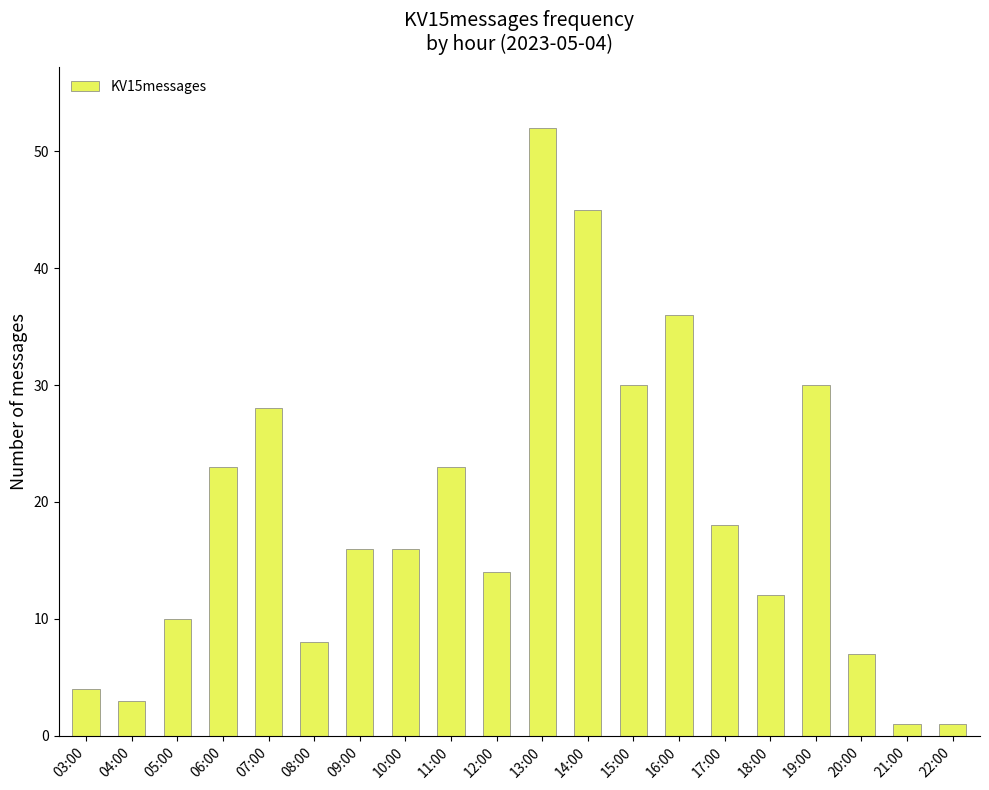

How many bars are there in total?

20